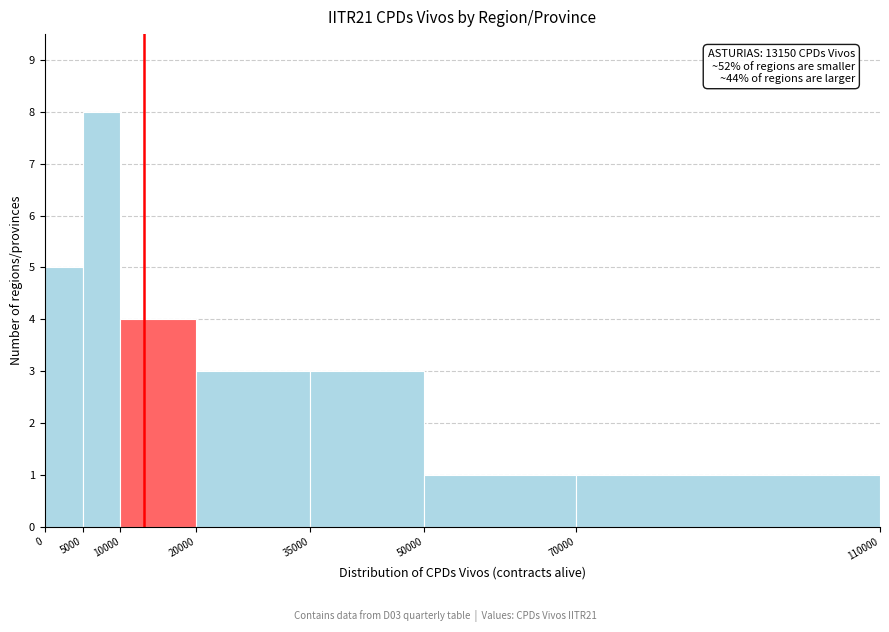

Which range on the x-axis has the tallest bar?

5000 to 10000